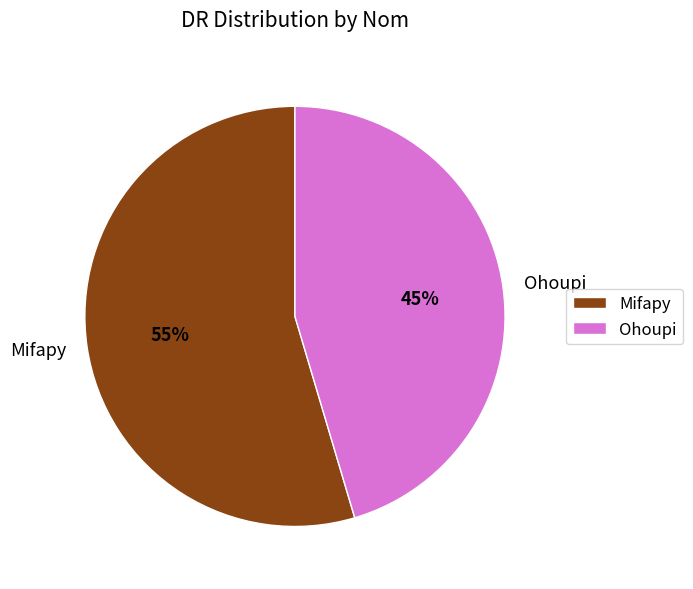

Approximately how many times larger is the value at Ohoupi compared to Mifapy?

0.8